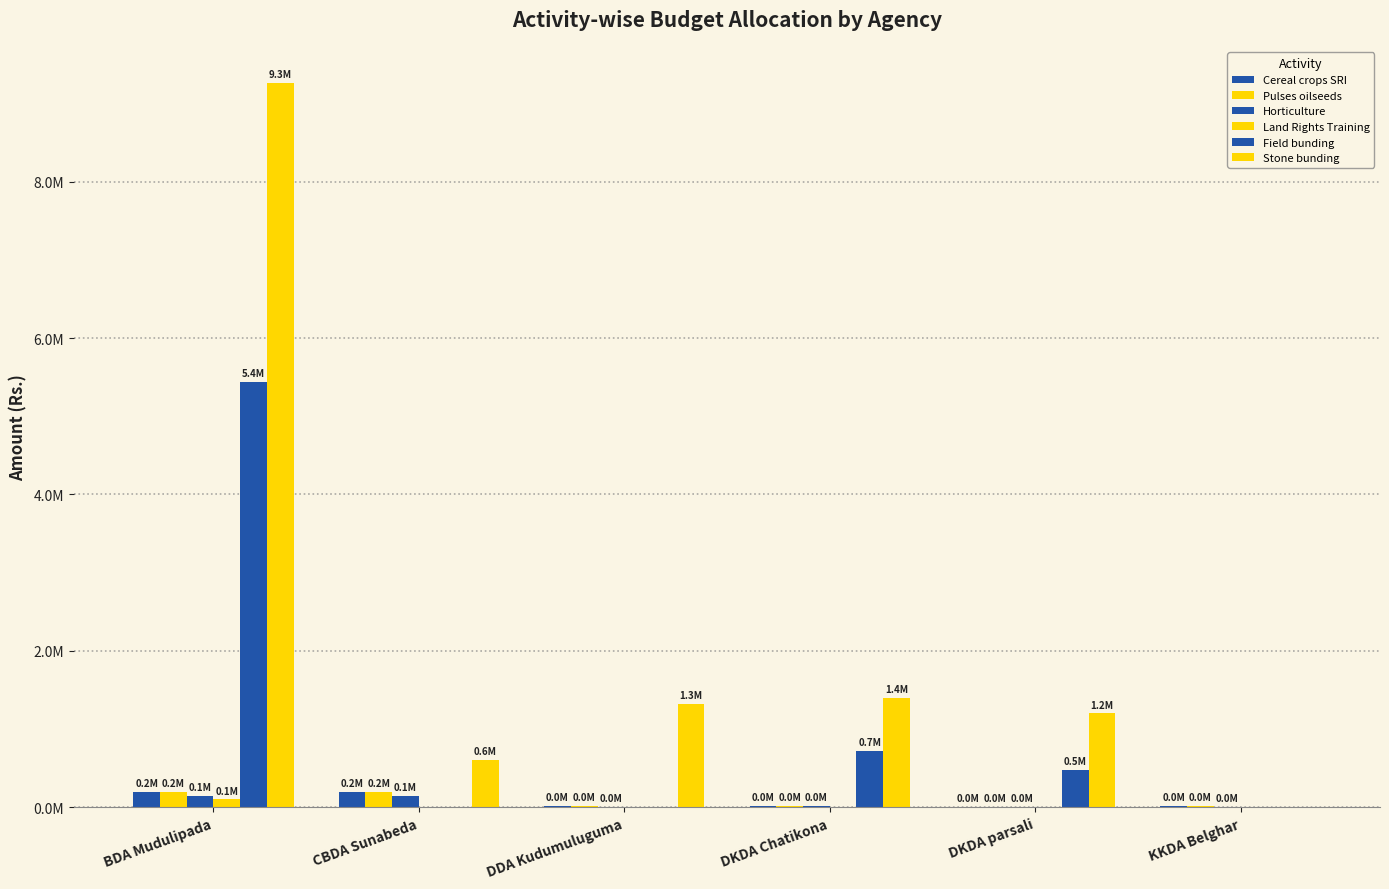

Which series has the widest spread of values?

Stone bunding